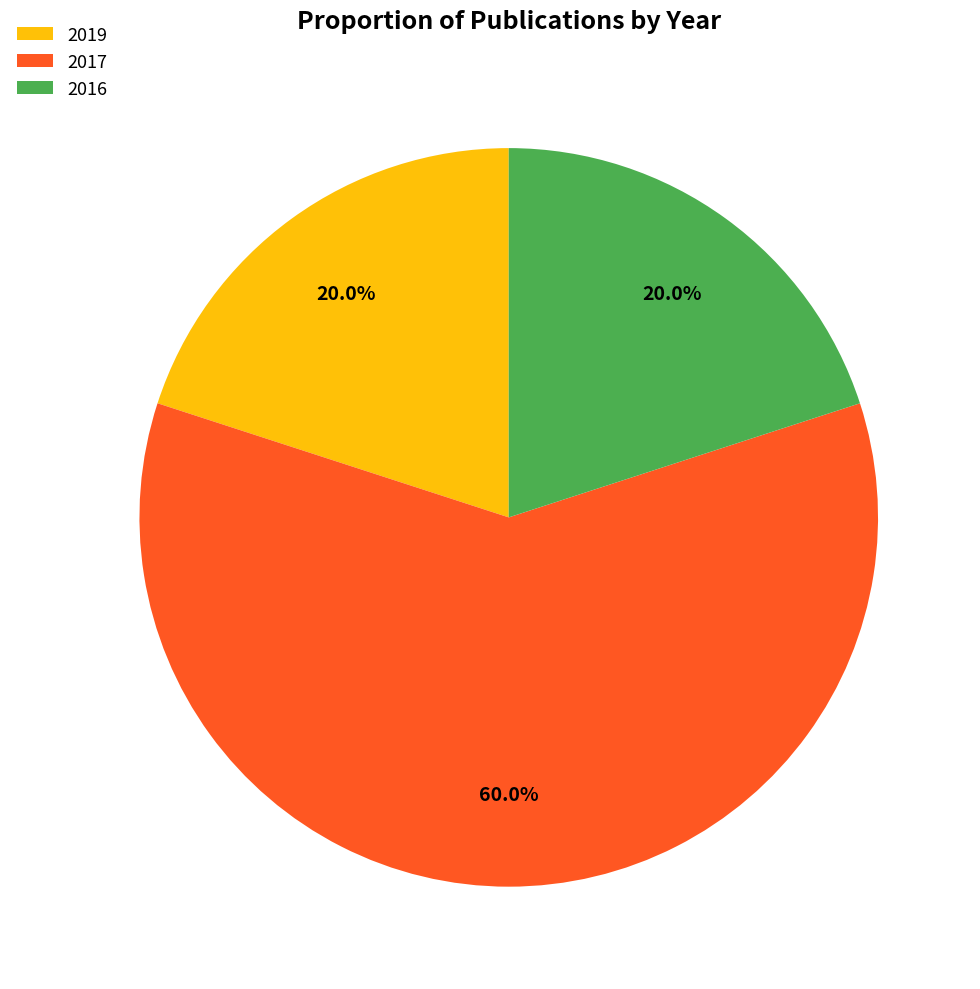

How many segments does this pie chart have?

3